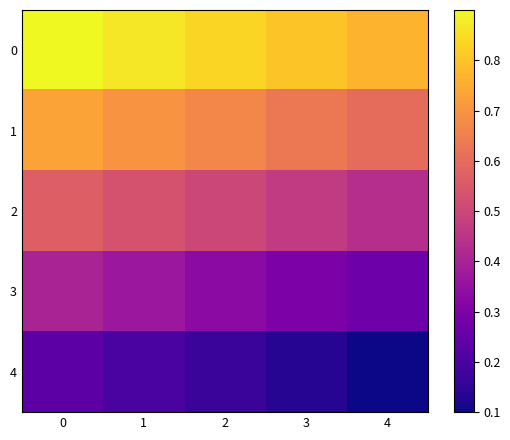

How many data points does each series have?

5